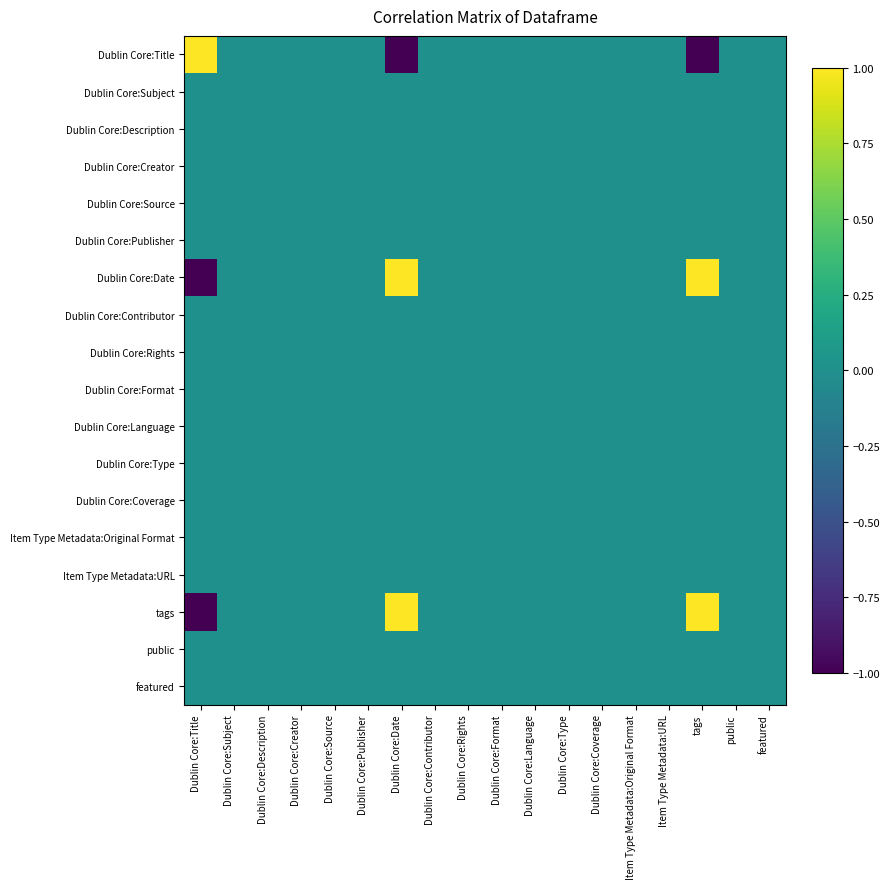

At how many categories does at least one series exceed 0?

3